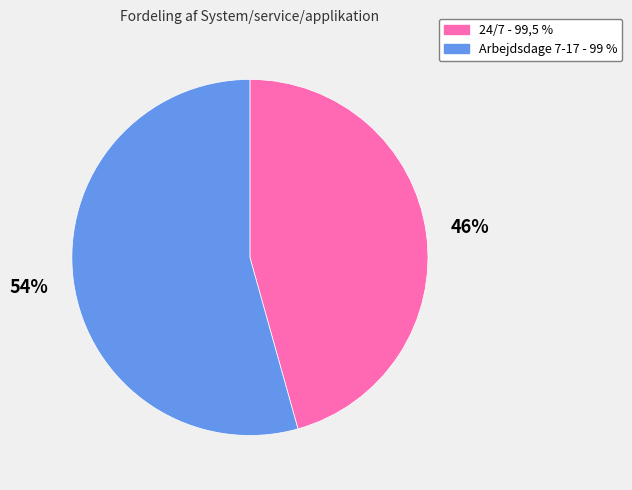

What percentage is the Arbejdsdage 7-17 - 99 % slice, to the nearest percent?

54%